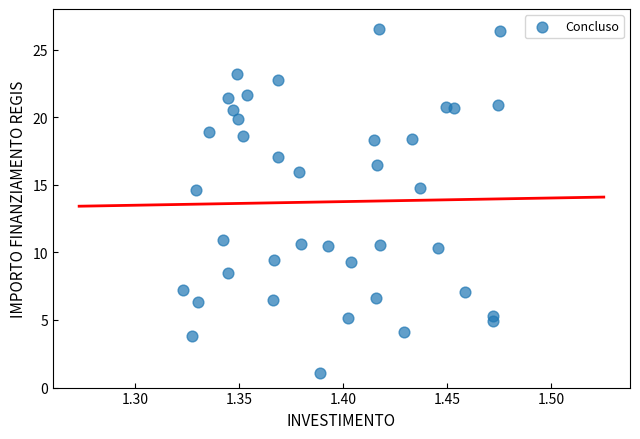

What is the range of Y values (max minus min)?

25.4